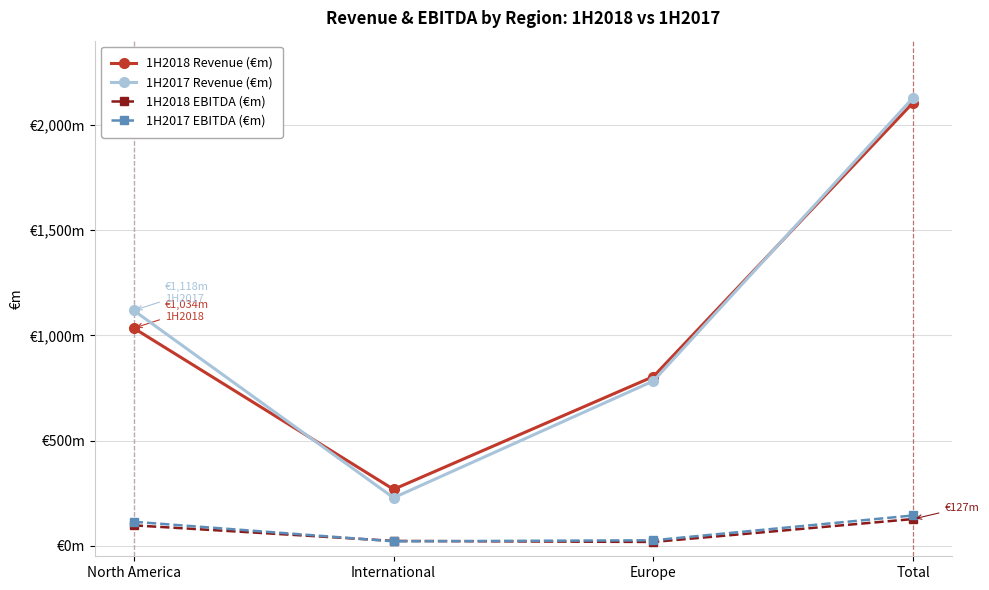

What is the label of the 4th point from the right?

North America